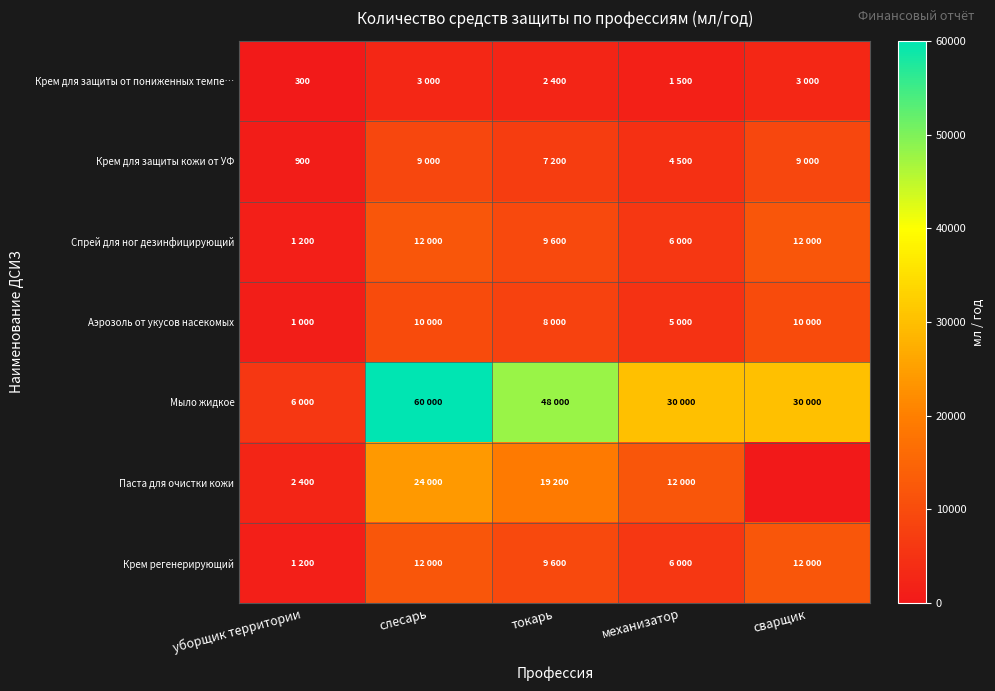

How many data points in Мыло жидкое are less than 30000?

1